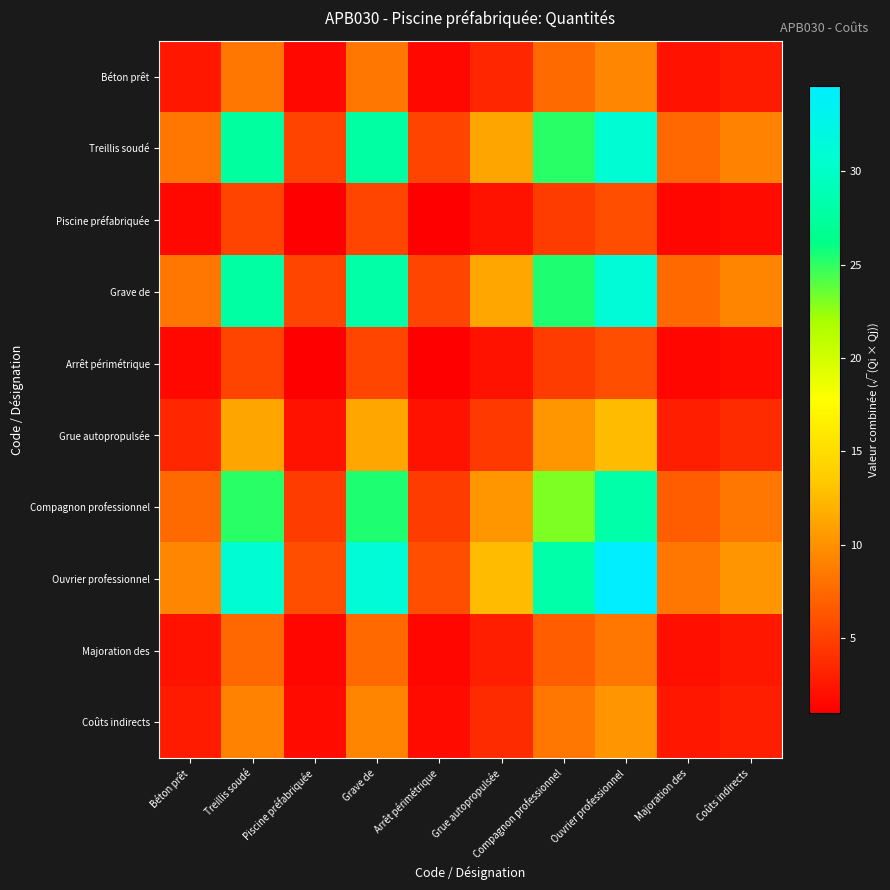

Reading right to left, transcribe all the data shown in this chart.

Béton prêt: Coûts indirects=2.7	Majoration des=2.2	Ouvrier professionnel=9.3	Compagnon professionnel=7.6	Grue autopropulsée=3.4	Arrêt périmétrique=1.6	Grave de=8.4	Piscine préfabriquée=1.6	Treillis soudé=8.3	Béton prêt=2.5
Treillis soudé: Coûts indirects=9.1	Majoration des=7.4	Ouvrier professionnel=30.8	Compagnon professionnel=25.2	Grue autopropulsée=11.2	Arrêt périmétrique=5.2	Grave de=27.8	Piscine préfabriquée=5.2	Treillis soudé=27.5	Béton prêt=8.3
Piscine préfabriquée: Coûts indirects=1.7	Majoration des=1.4	Ouvrier professionnel=5.9	Compagnon professionnel=4.8	Grue autopropulsée=2.1	Arrêt périmétrique=1.0	Grave de=5.3	Piscine préfabriquée=1.0	Treillis soudé=5.2	Béton prêt=1.6
Grave de: Coûts indirects=9.2	Majoration des=7.5	Ouvrier professionnel=31.2	Compagnon professionnel=25.4	Grue autopropulsée=11.3	Arrêt périmétrique=5.3	Grave de=28.1	Piscine préfabriquée=5.3	Treillis soudé=27.8	Béton prêt=8.4
Arrêt périmétrique: Coûts indirects=1.7	Majoration des=1.4	Ouvrier professionnel=5.9	Compagnon professionnel=4.8	Grue autopropulsée=2.1	Arrêt périmétrique=1.0	Grave de=5.3	Piscine préfabriquée=1.0	Treillis soudé=5.2	Béton prêt=1.6
Grue autopropulsée: Coûts indirects=3.7	Majoration des=3.0	Ouvrier professionnel=12.6	Compagnon professionnel=10.3	Grue autopropulsée=4.6	Arrêt périmétrique=2.1	Grave de=11.3	Piscine préfabriquée=2.1	Treillis soudé=11.2	Béton prêt=3.4
Compagnon professionnel: Coûts indirects=8.3	Majoration des=6.8	Ouvrier professionnel=28.2	Compagnon professionnel=23.0	Grue autopropulsée=10.3	Arrêt périmétrique=4.8	Grave de=25.4	Piscine préfabriquée=4.8	Treillis soudé=25.2	Béton prêt=7.6
Ouvrier professionnel: Coûts indirects=10.2	Majoration des=8.3	Ouvrier professionnel=34.6	Compagnon professionnel=28.2	Grue autopropulsée=12.6	Arrêt périmétrique=5.9	Grave de=31.2	Piscine préfabriquée=5.9	Treillis soudé=30.8	Béton prêt=9.3
Majoration des: Coûts indirects=2.4	Majoration des=2.0	Ouvrier professionnel=8.3	Compagnon professionnel=6.8	Grue autopropulsée=3.0	Arrêt périmétrique=1.4	Grave de=7.5	Piscine préfabriquée=1.4	Treillis soudé=7.4	Béton prêt=2.2
Coûts indirects: Coûts indirects=3.0	Majoration des=2.4	Ouvrier professionnel=10.2	Compagnon professionnel=8.3	Grue autopropulsée=3.7	Arrêt périmétrique=1.7	Grave de=9.2	Piscine préfabriquée=1.7	Treillis soudé=9.1	Béton prêt=2.7